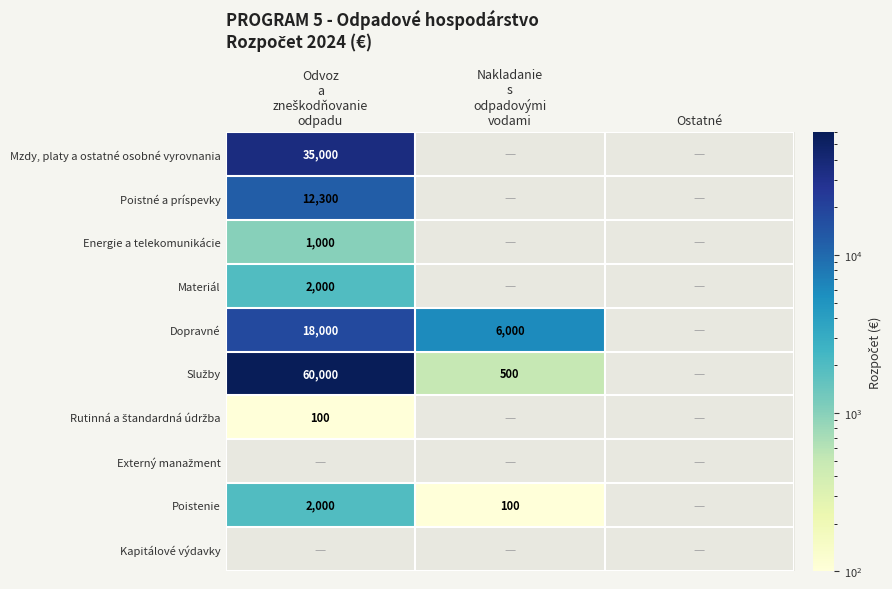

How many distinct data groups are displayed?

10